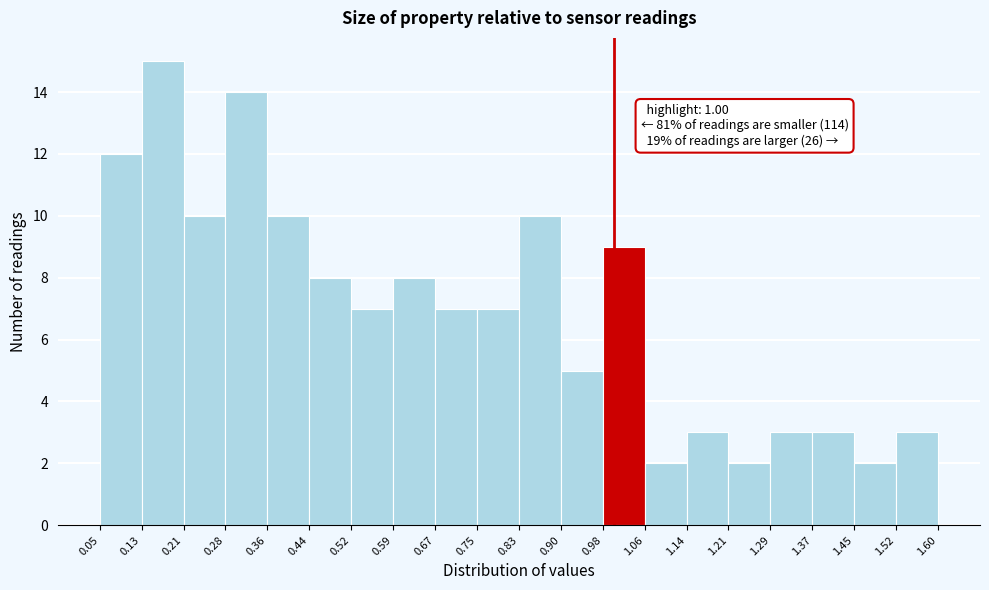

Which range on the x-axis has the tallest bar?

0.13 to 0.21